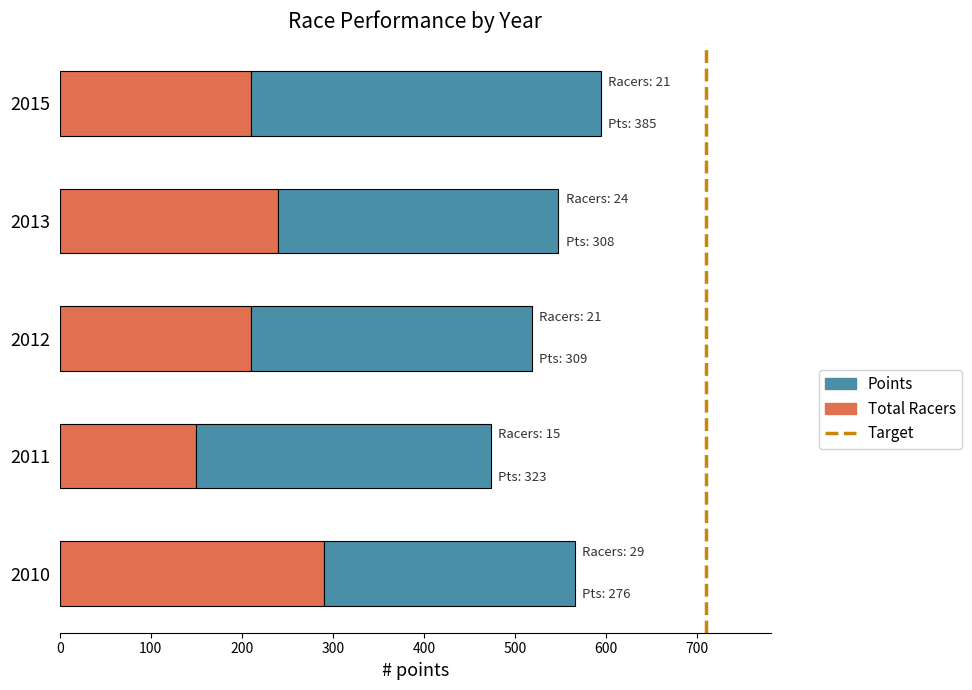

What is the total value across all series at 2012?

518.7